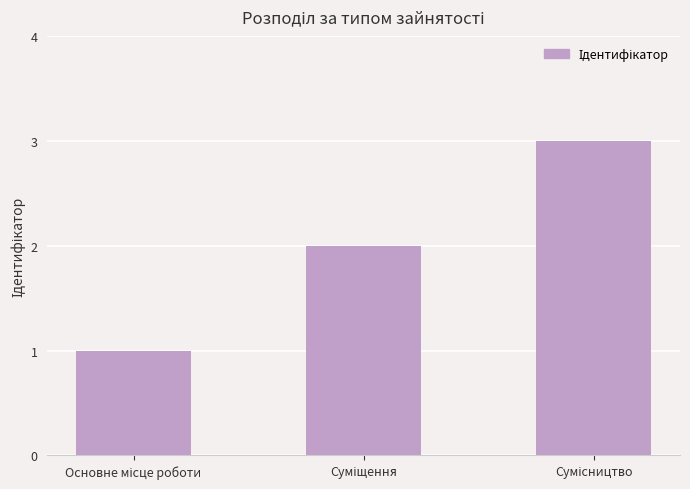

What is the greatest value displayed?

3